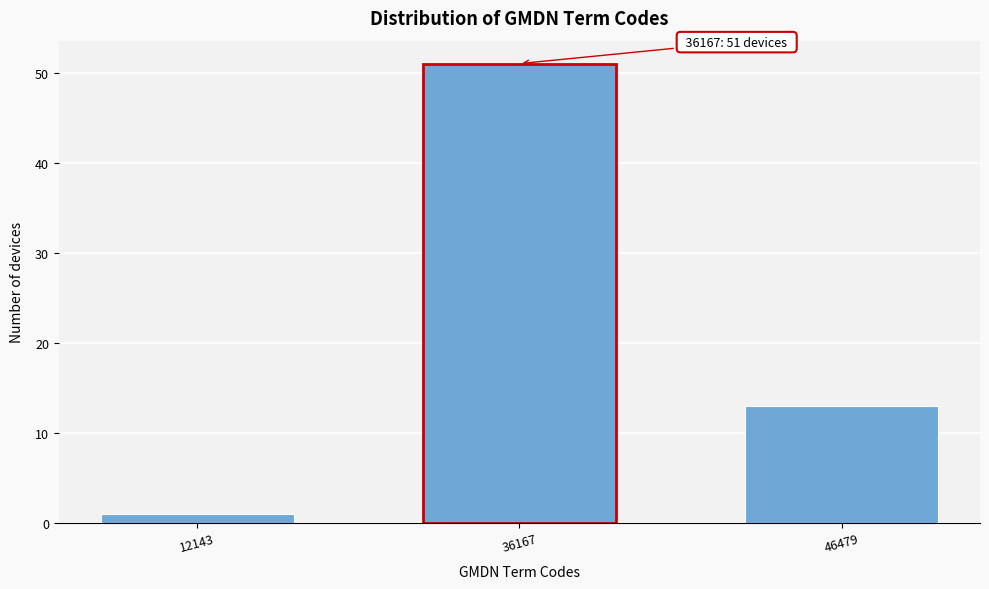

Reading left to right, transcribe all the data shown in this chart.

12143=1	36167=51	46479=13